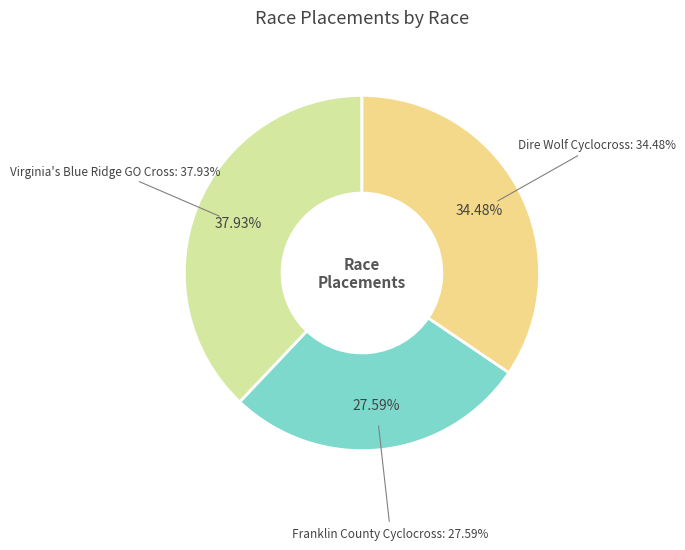

Is it true that Virginia's Blue Ridge GO Cross is 38% of the pie?

True